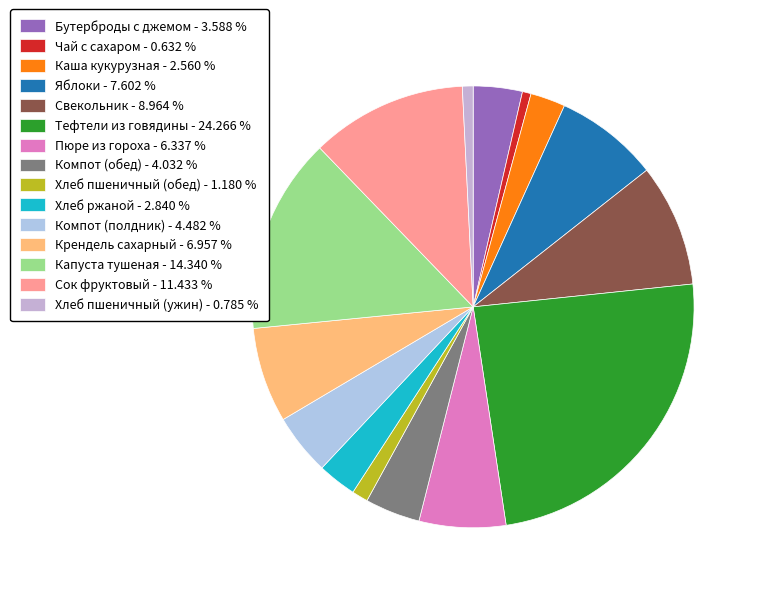

What portion of the pie excludes Хлеб ржаной?

97.2%